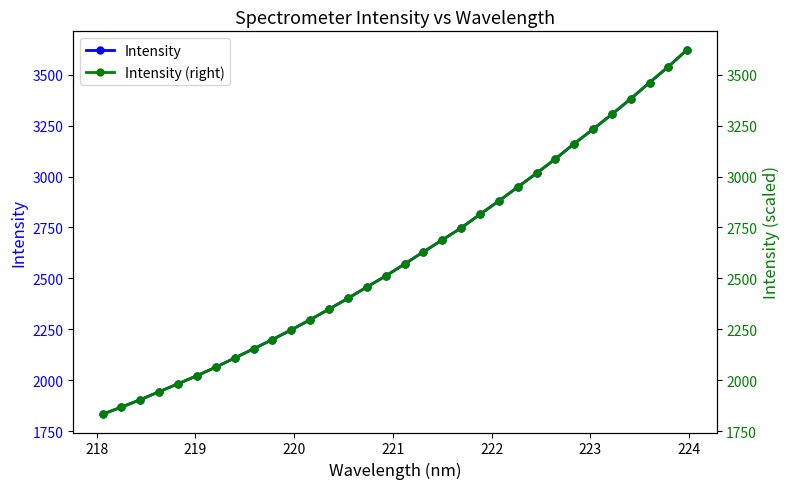

What is the lowest value of the Intensity series?

1833.1